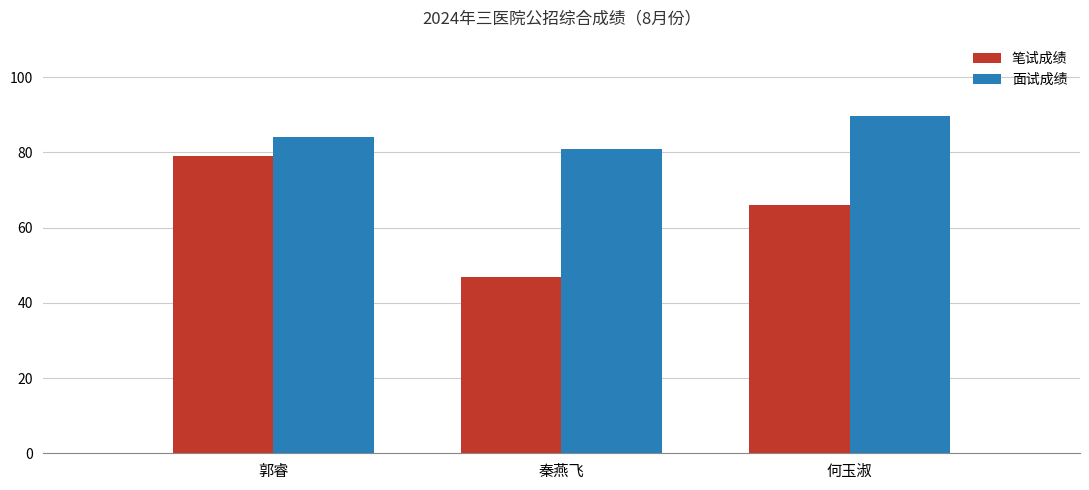

At how many categories does at least one series exceed 77?

3